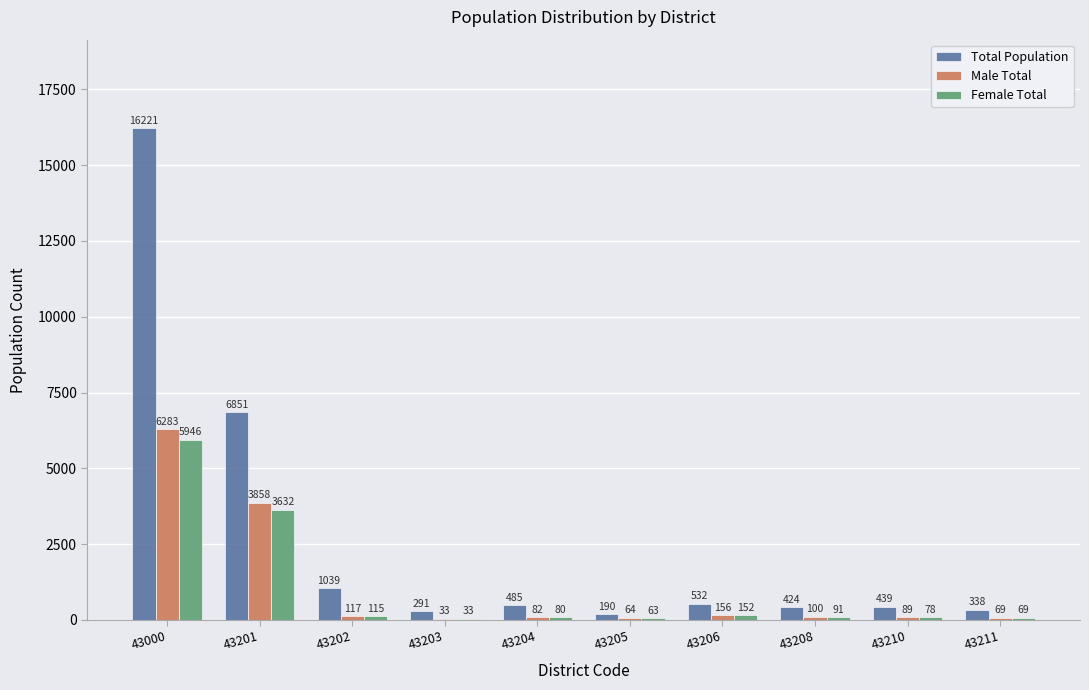

What is the maximum value shown in the chart?

16221